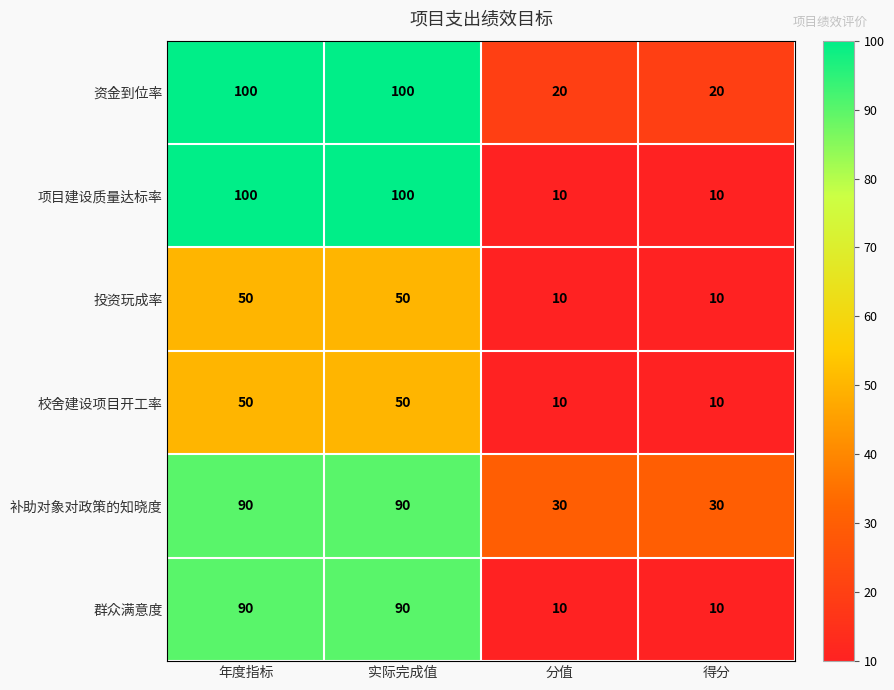

Reading left to right, what are all the values shown in this chart?

资金到位率: 100	100	20	20
项目建设质量达标率: 100	100	10	10
投资玩成率: 50	50	10	10
校舍建设项目开工率: 50	50	10	10
补助对象对政策的知晓度: 90	90	30	30
群众满意度: 90	90	10	10